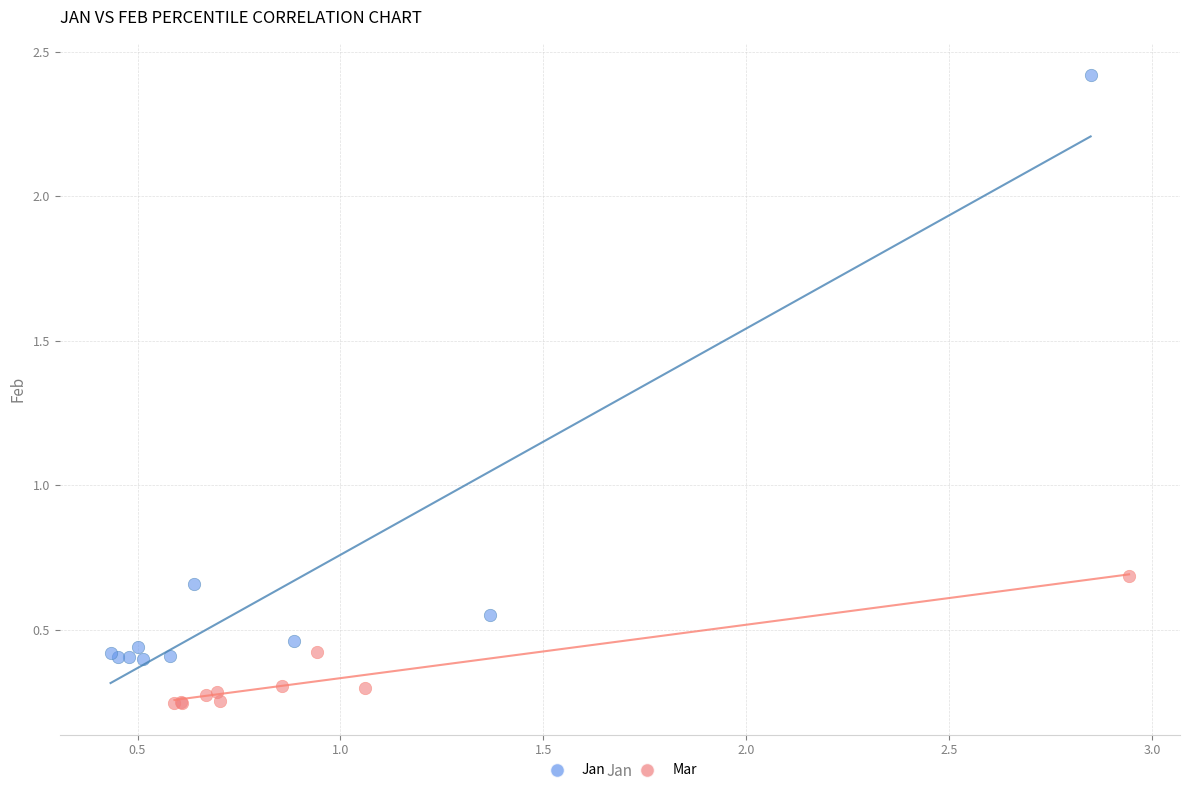

Which series reaches the minimum Y coordinate?

Mar